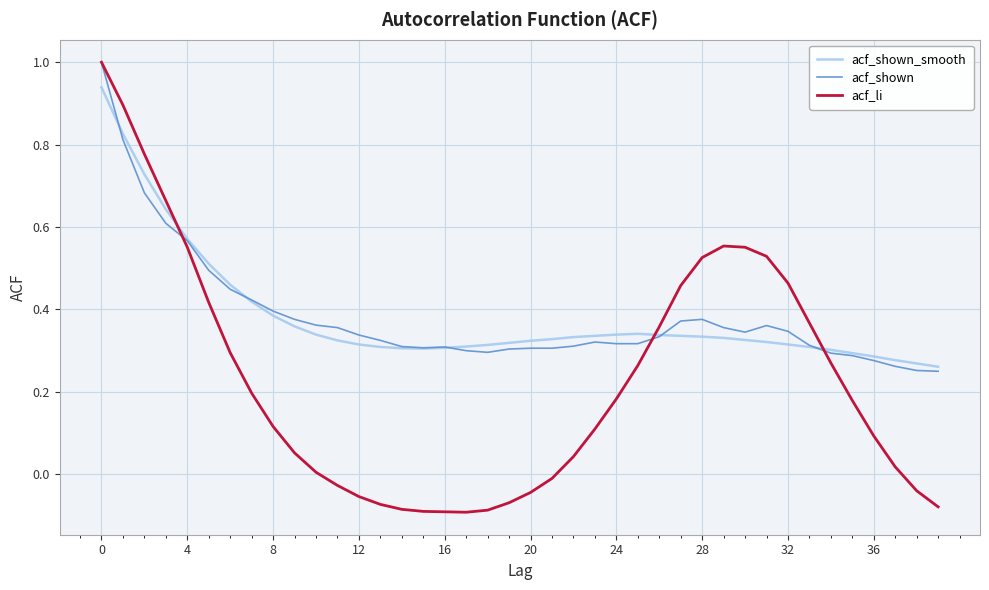

Which series has the widest spread of values?

acf_li